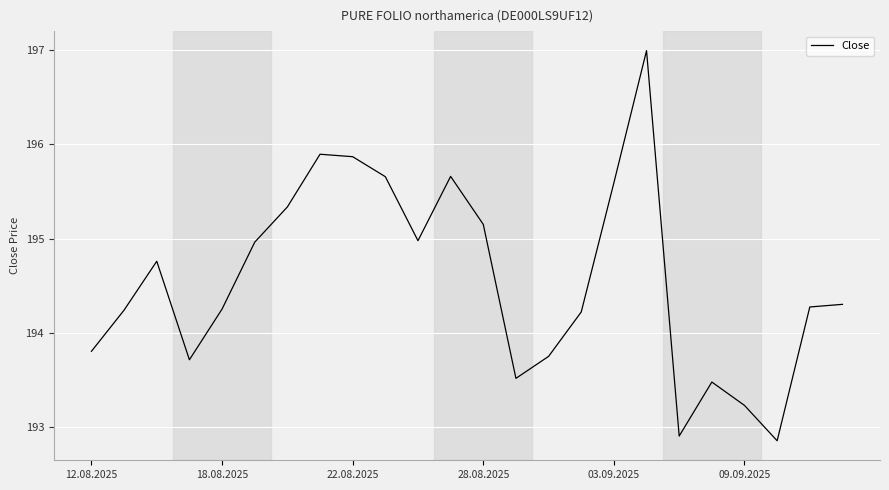

What is the minimum value shown in the chart?

192.9